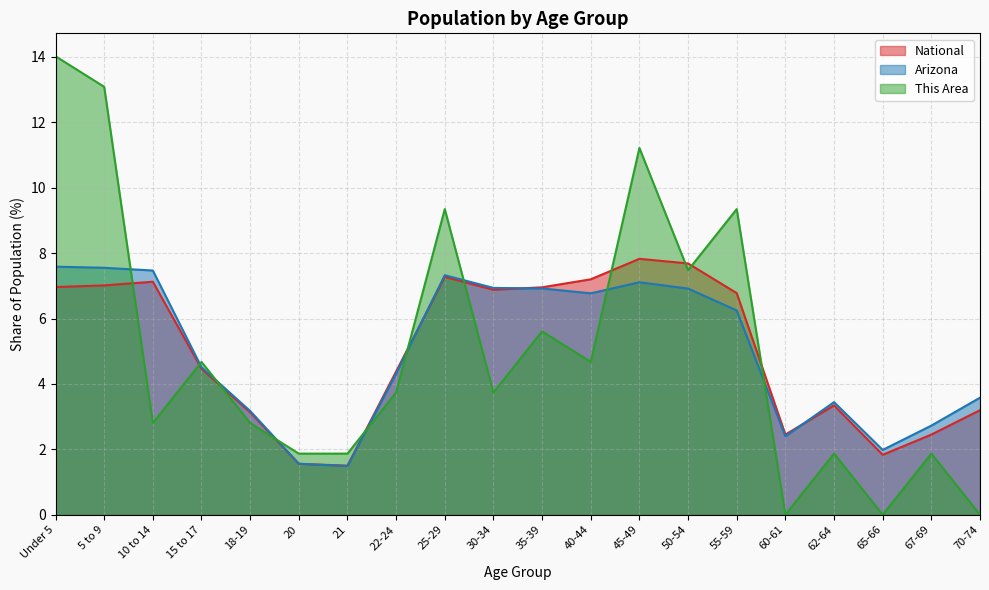

What is the difference between the highest and lowest values at 15 to 17?

0.2